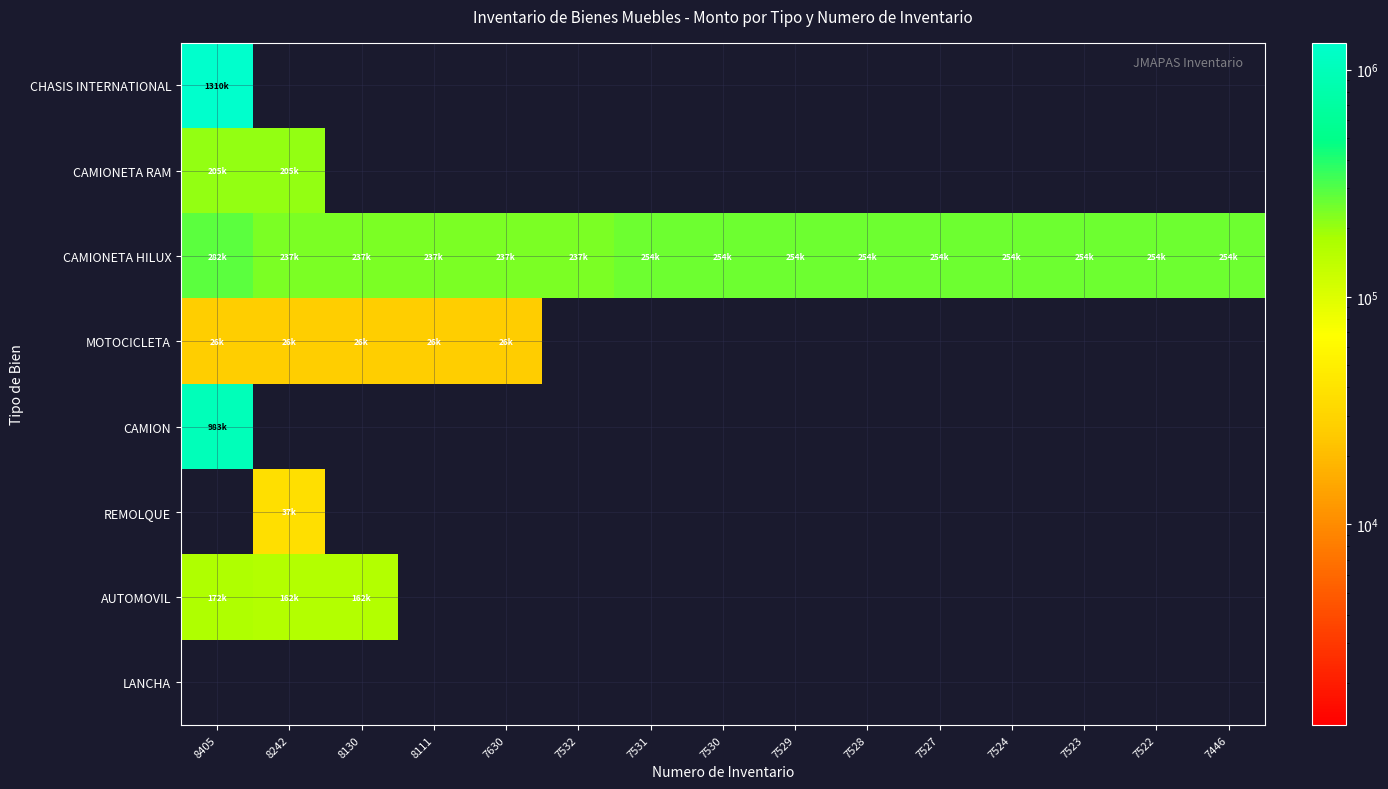

Which label corresponds to the smallest value in the chart?

7630